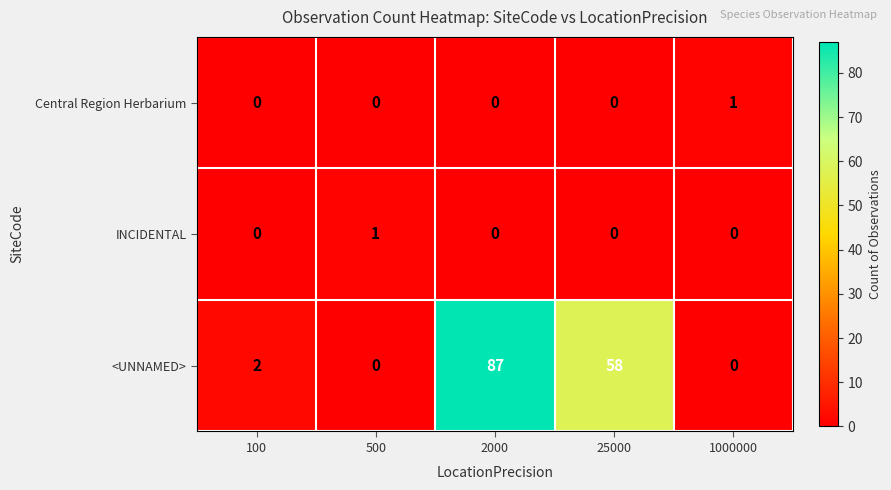

Reading right to left, extract all data points from this chart.

Central Region Herbarium: 1000000=1	25000=0	2000=0	500=0	100=0
INCIDENTAL: 1000000=0	25000=0	2000=0	500=1	100=0
<UNNAMED>: 1000000=0	25000=58	2000=87	500=0	100=2